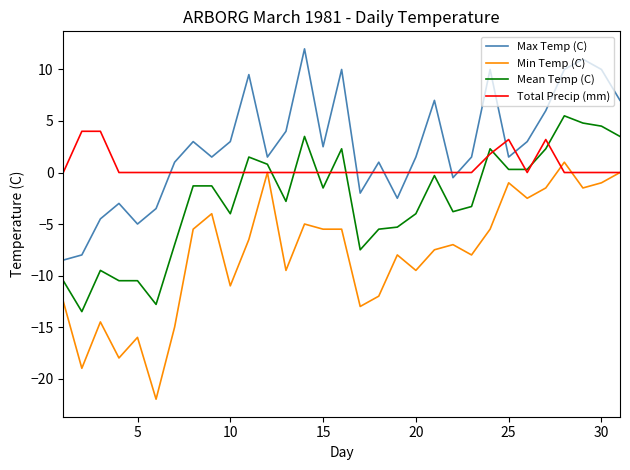

What is the maximum value for Min Temp (C)?

1.0